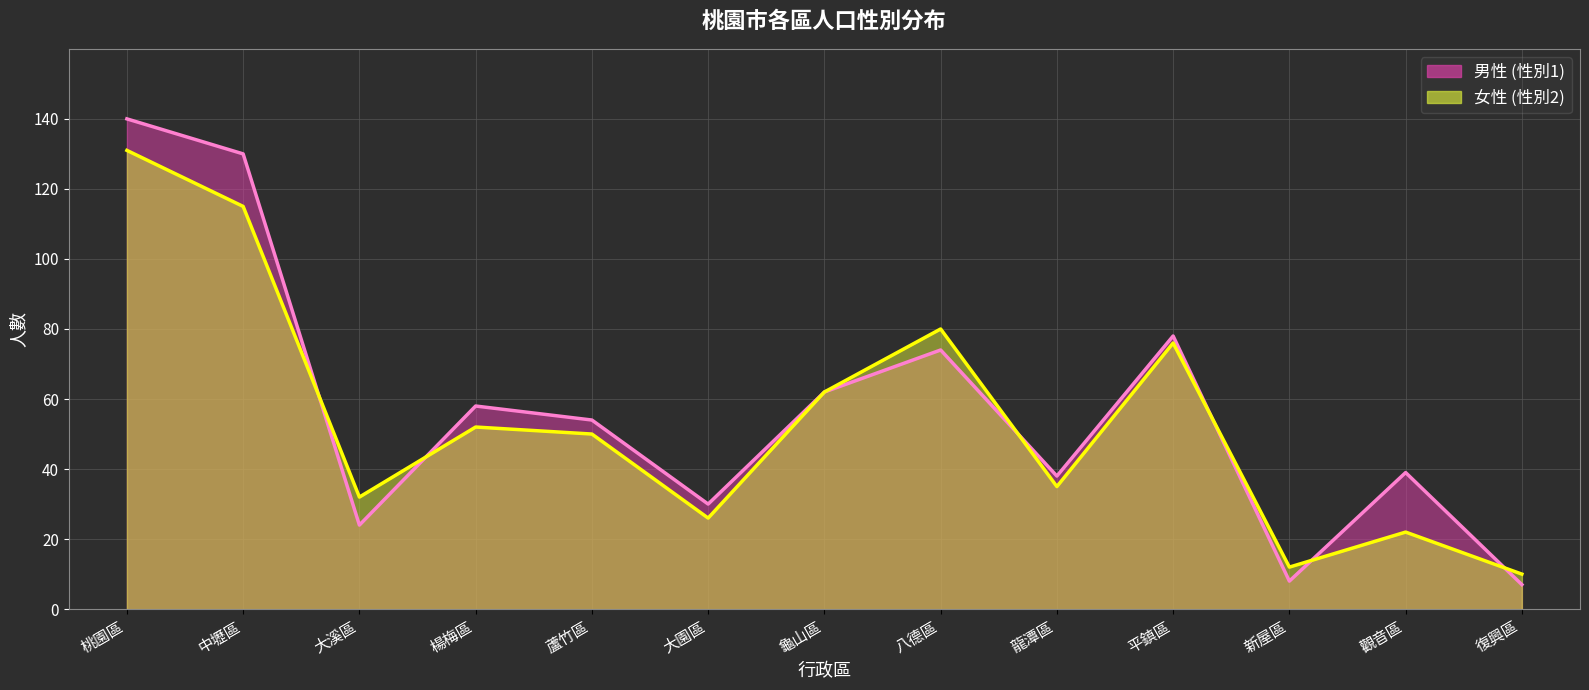

Where is the first local minimum for 男性 (性別1)?

大溪區